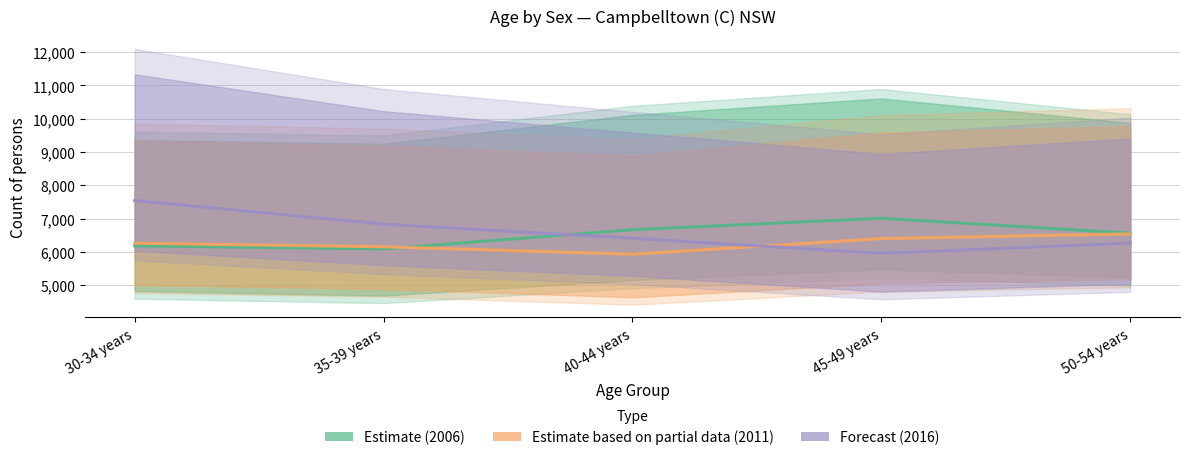

Rank the categories by Estimate based on partial data (2011) value from lowest to highest.

40-44 years, 35-39 years, 30-34 years, 45-49 years, 50-54 years